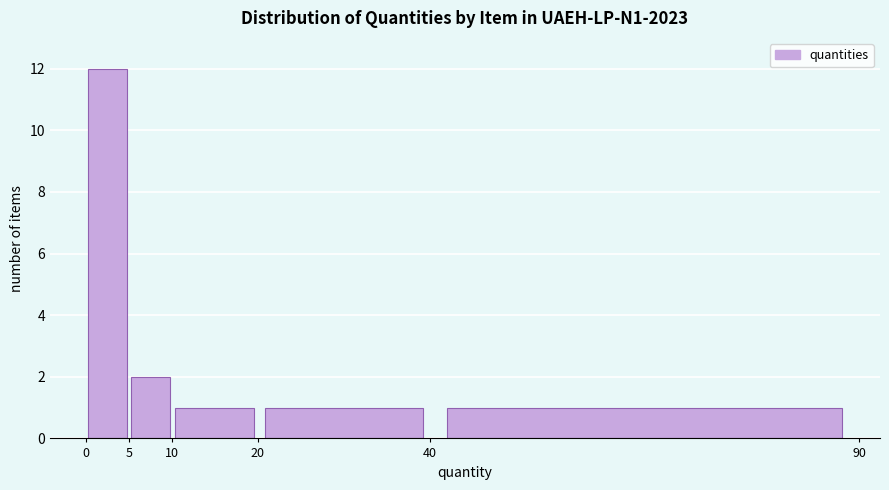

How tall is the bar that spans 0 to 5 on the x-axis? The values are not printed on the chart, so give them approximately, as read against the axis.

12